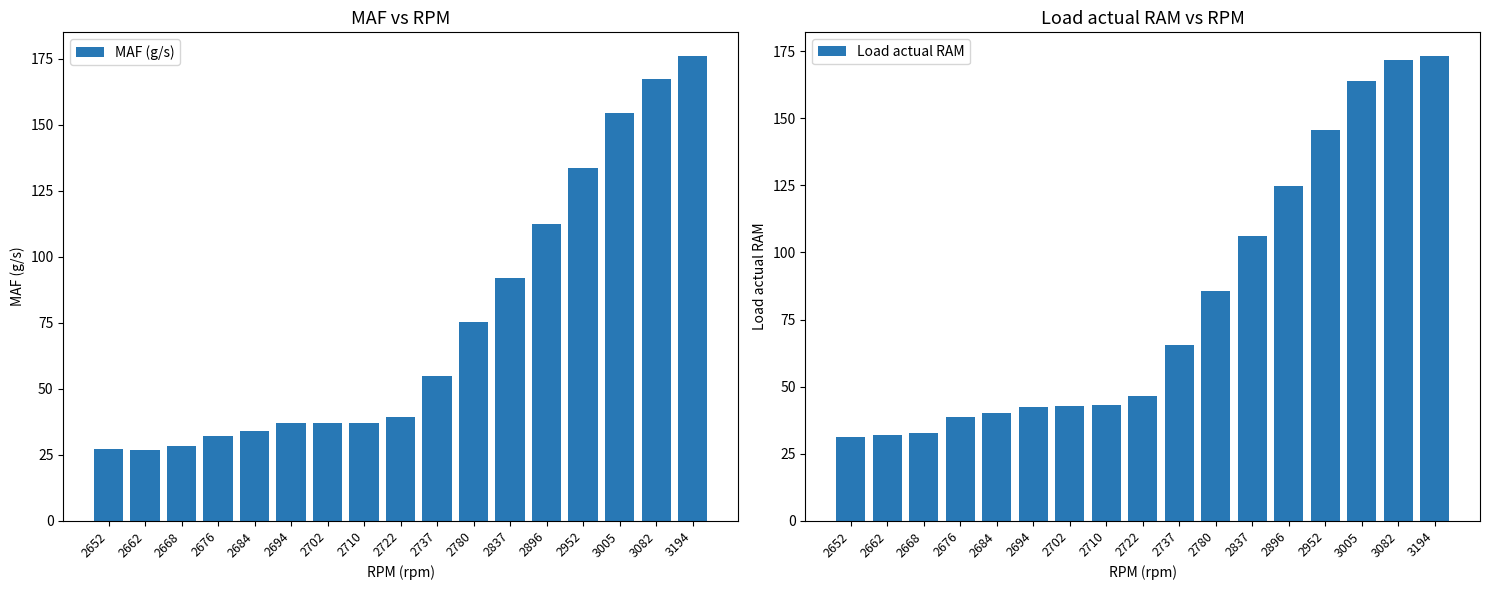

List the series in order of their overall mean, highest first.

Load actual RAM, MAF (g/s)